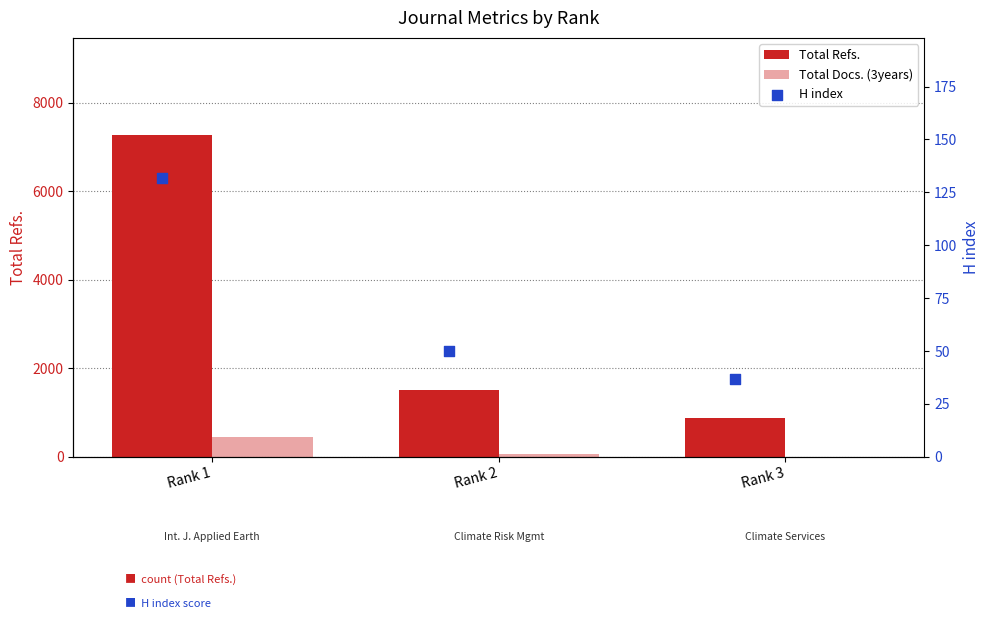

Which series reaches the minimum Y coordinate?

Total Docs. (3years)